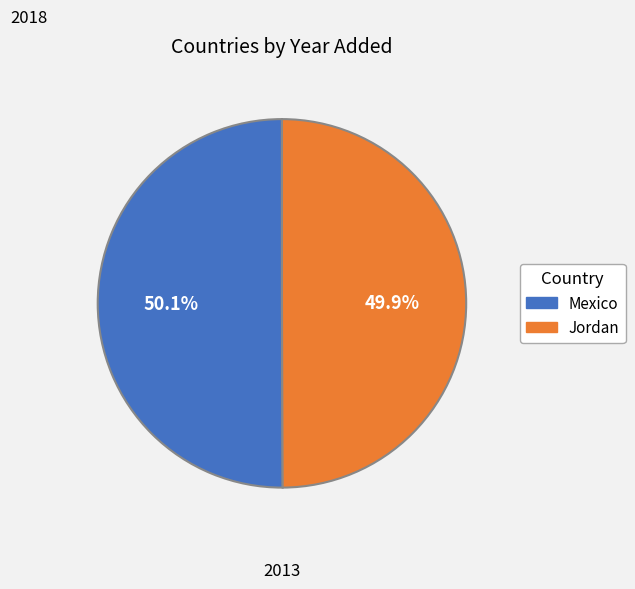

What is the ratio of the value at Jordan to the value at Mexico?

1.0